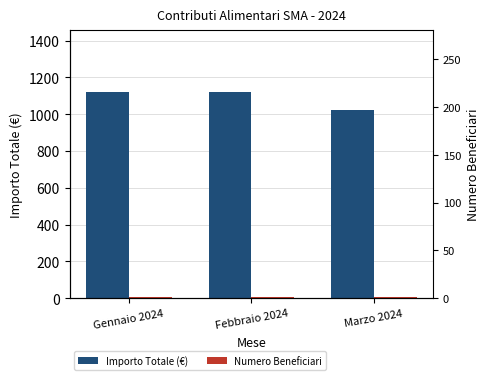

What are all the series names shown in the legend?

Importo Totale (€), Numero Beneficiari